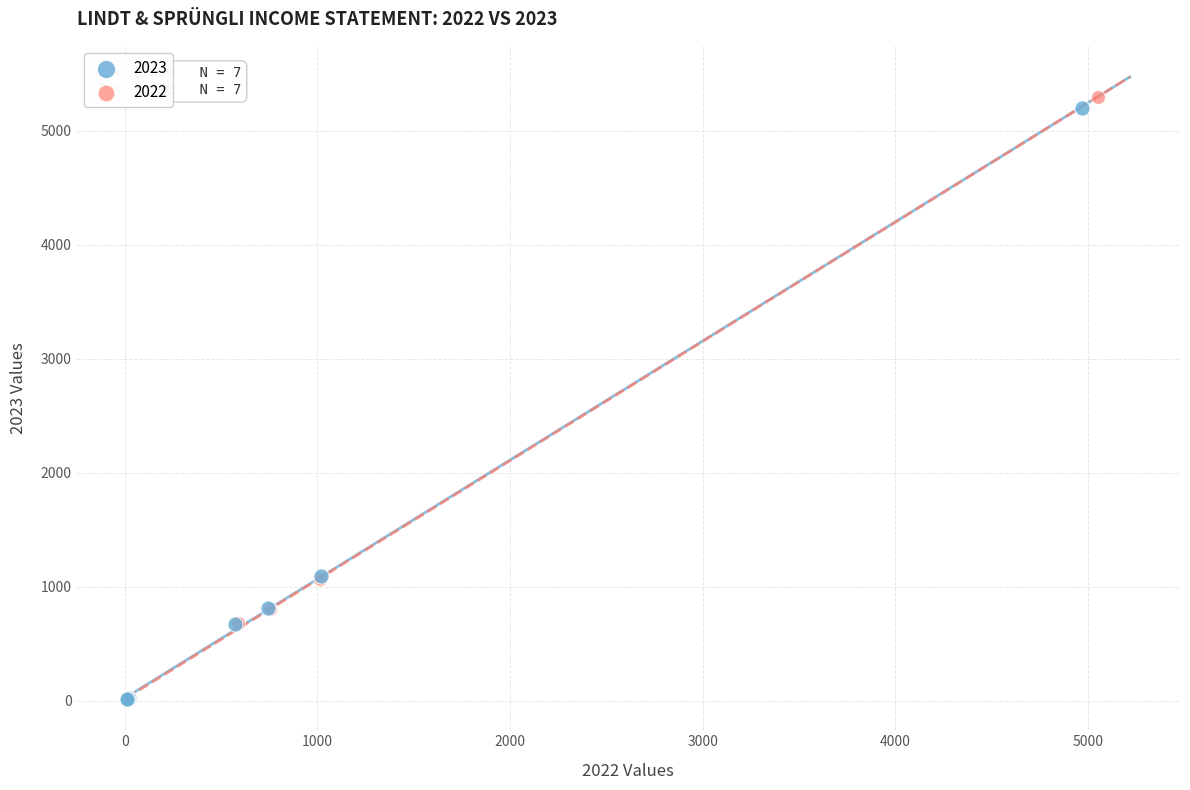

What are all the series names shown in the legend?

2023, 2022